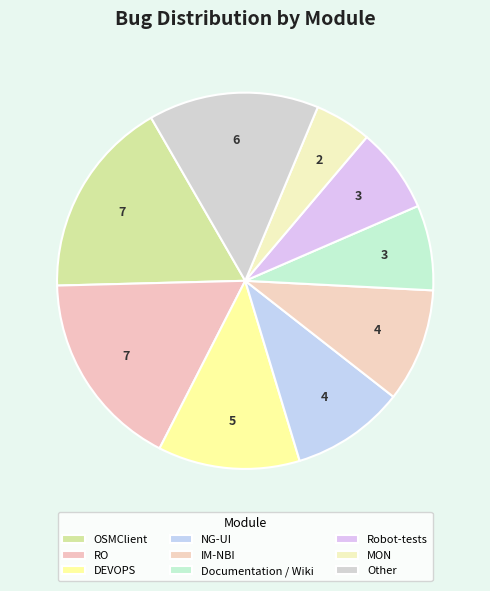

How many segments does this pie chart have?

9